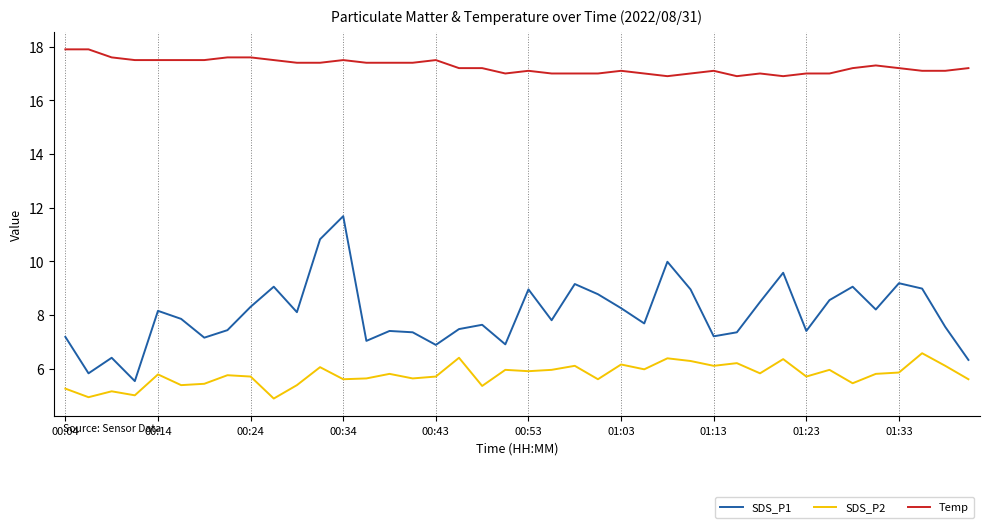

True or false: SDS_P2 and Temp cross at least once.

False